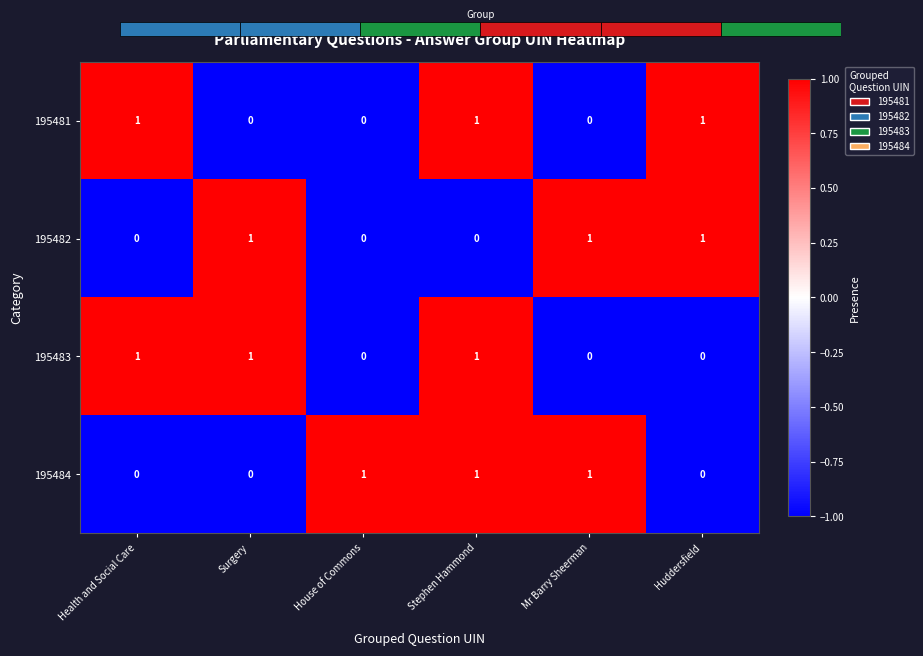

How many data points in 195482 are less than 1?

3